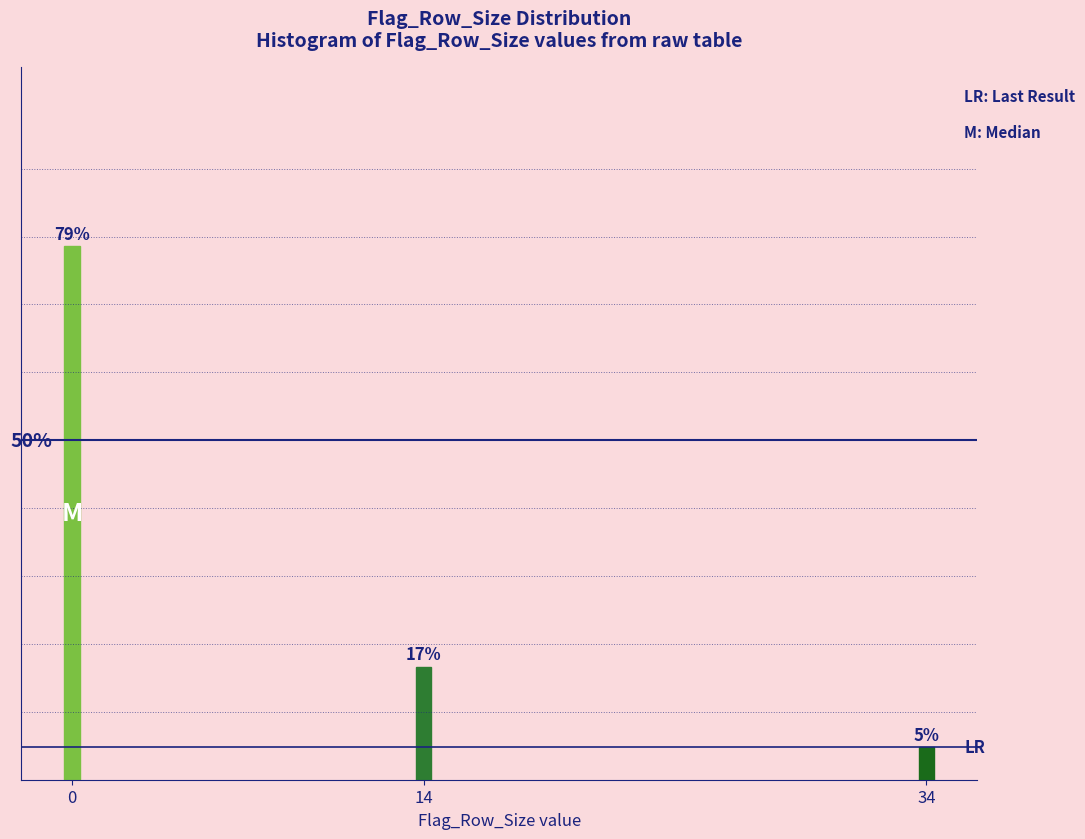

Are the bars horizontal?

No